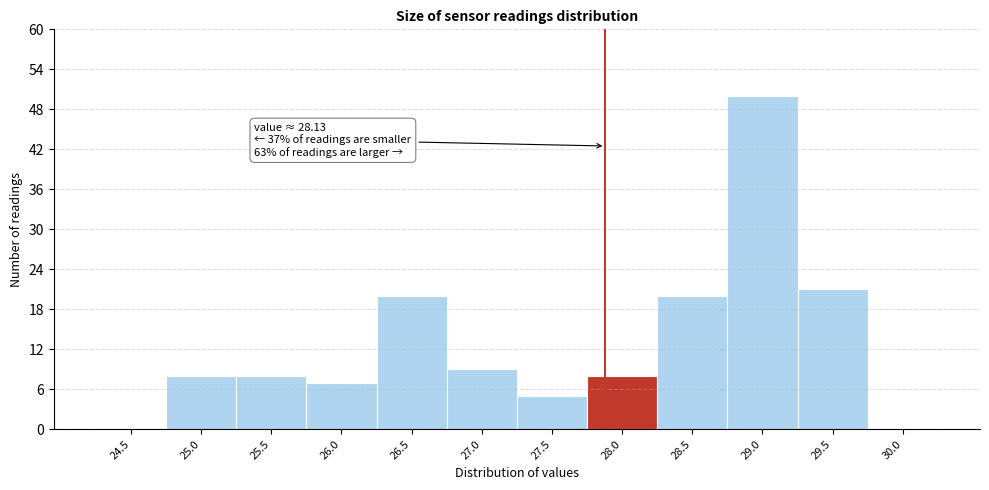

Reading right to left, list all the values displayed in this chart.

30.0=0	29.5=21	29.0=50	28.5=20	28.0=8	27.5=5	27.0=9	26.5=20	26.0=7	25.5=8	25.0=8	24.5=0